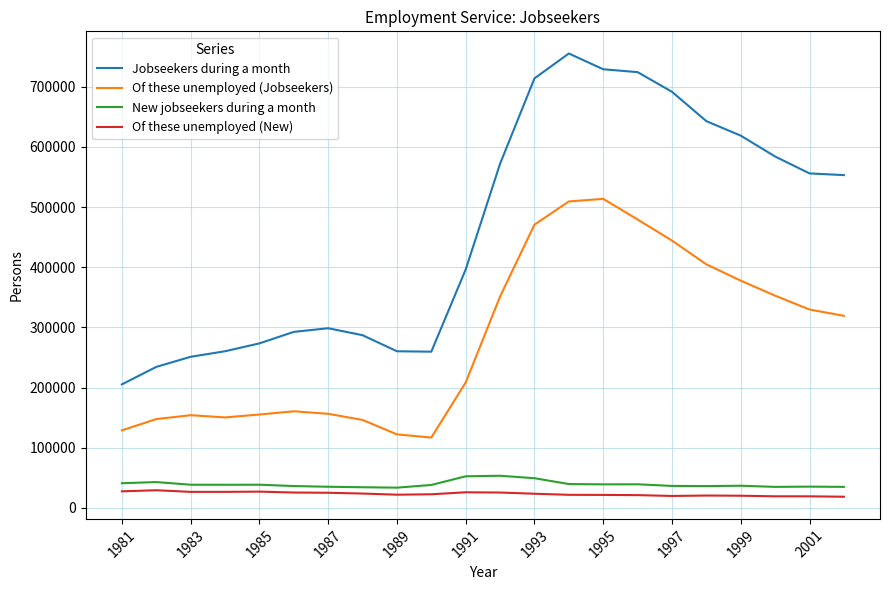

Which series has the largest range (max minus min)?

Jobseekers during a month